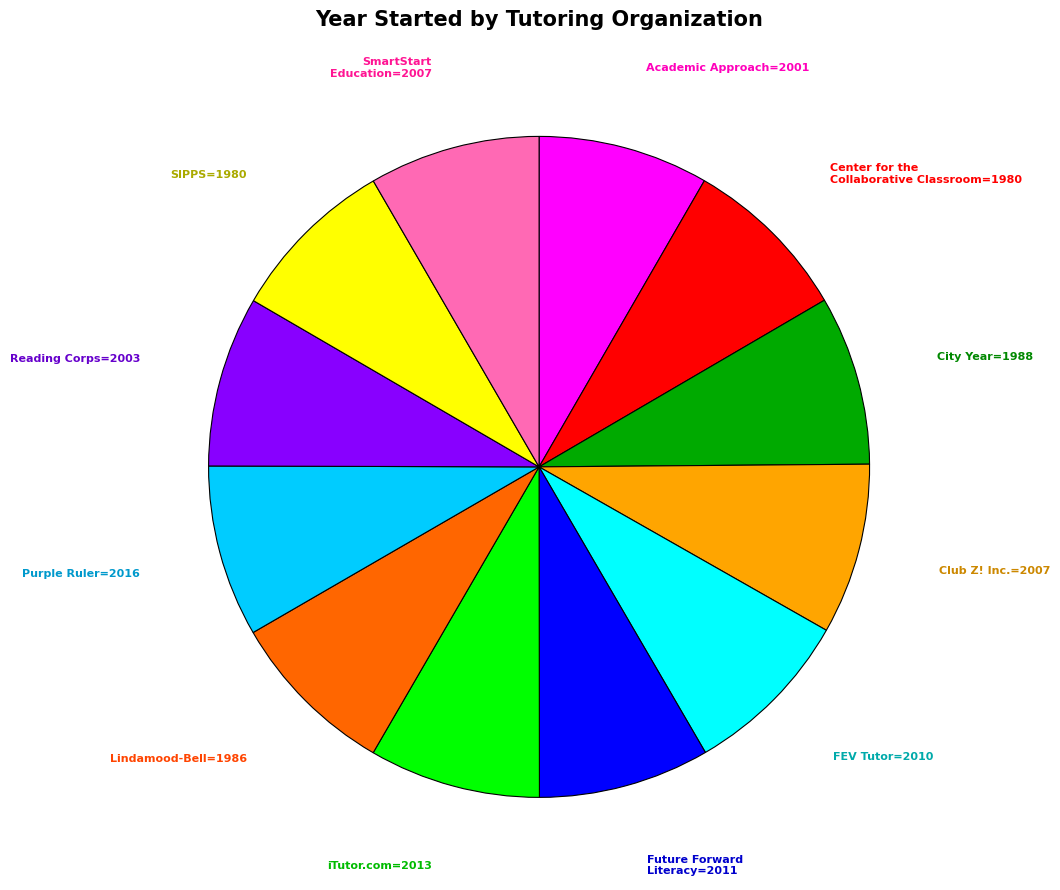

Is there a majority slice in this chart?

No